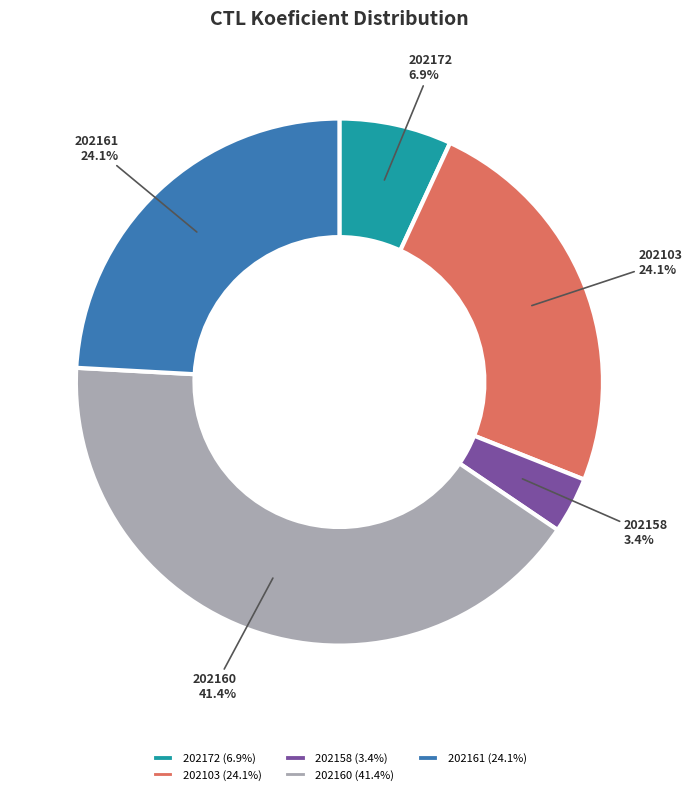

What is the total percentage of 202172 and 202103?

31.0%